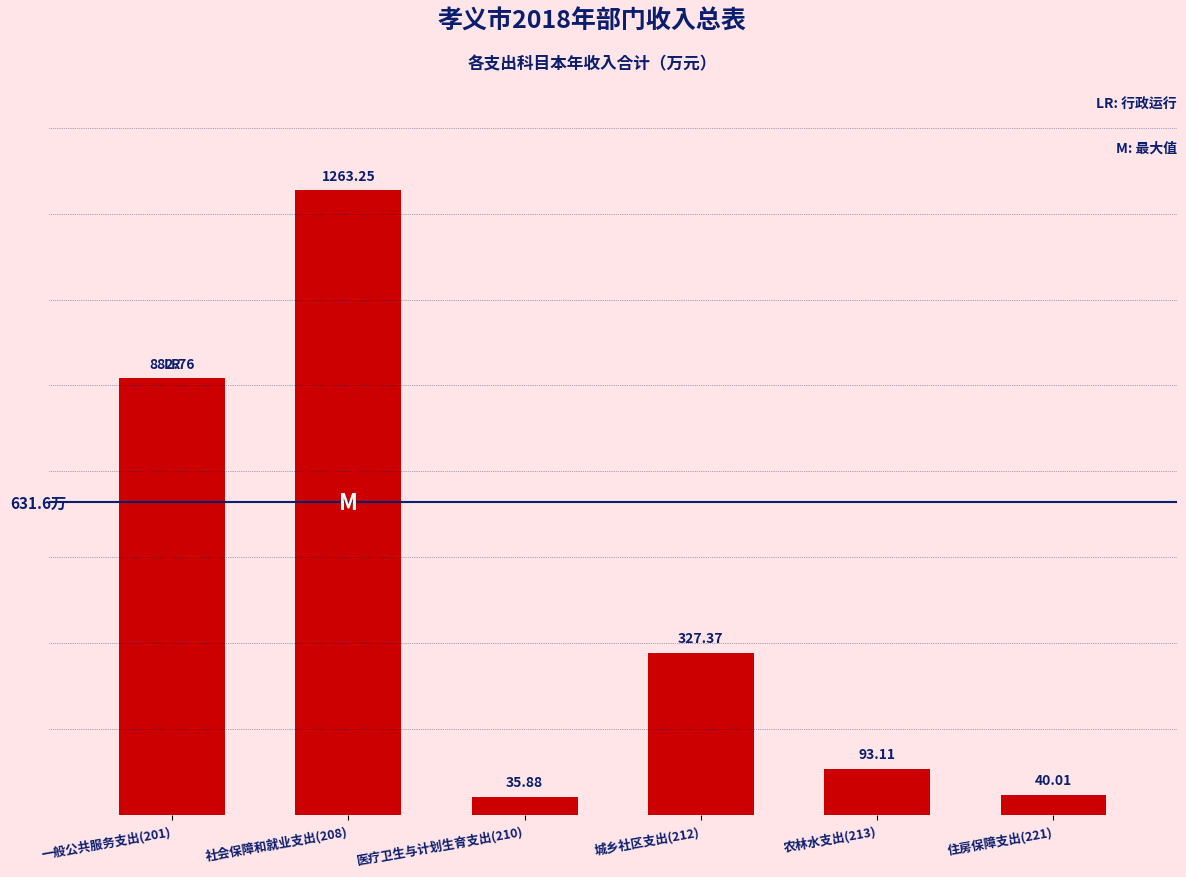

What is the change in value from 一般公共服务支出(201) to 城乡社区支出(212)?

-555.4